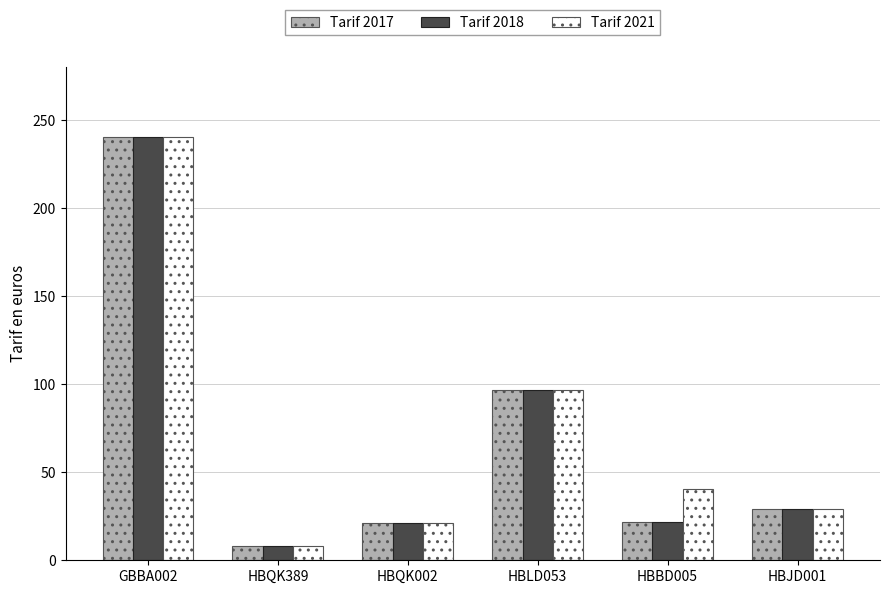

List the labels in order of Tarif 2021 value, largest first.

GBBA002, HBLD053, HBBD005, HBJD001, HBQK002, HBQK389